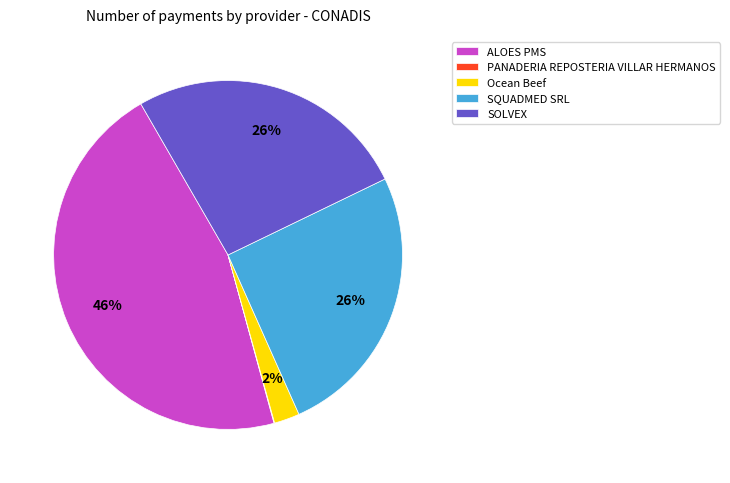

To the nearest percent, what is the average slice percentage?

20%